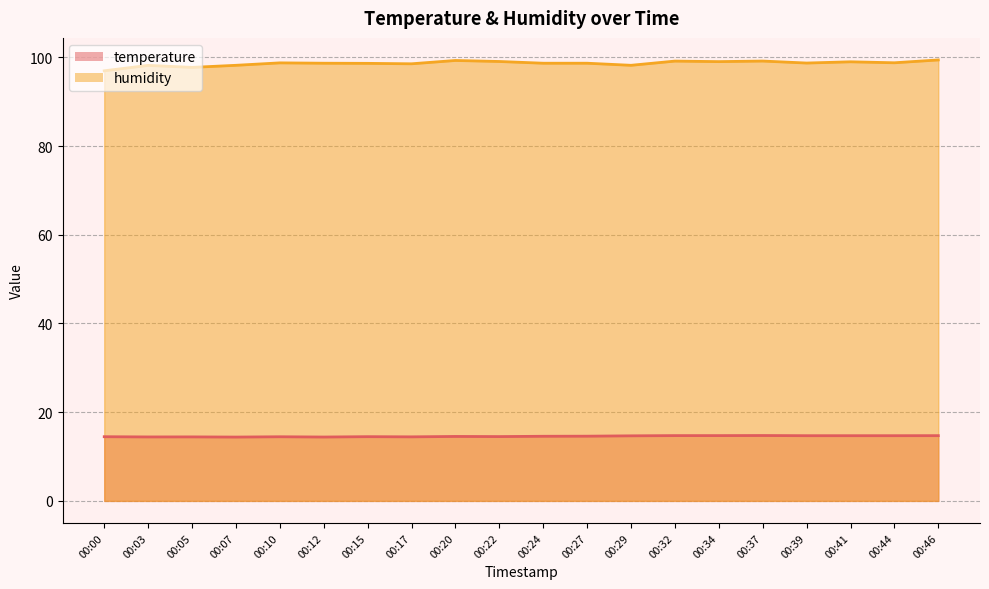

How many categories are shown in the chart?

20